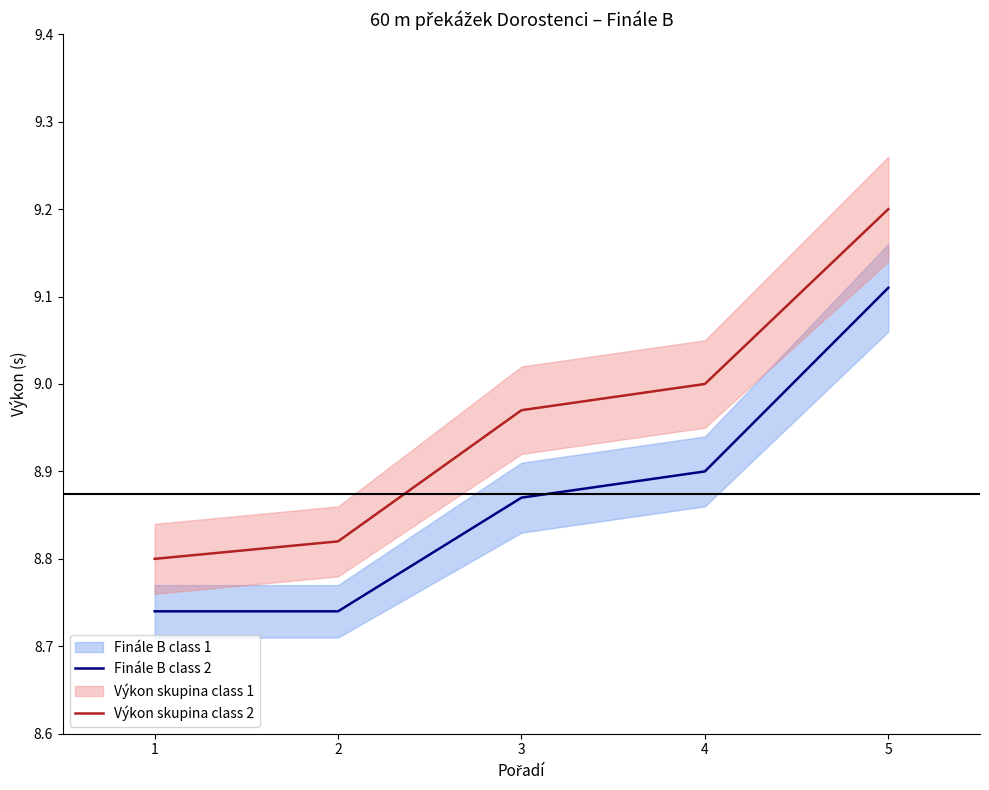

Between 2 and 3, which series saw the biggest shift?

Výkon skupina class 2